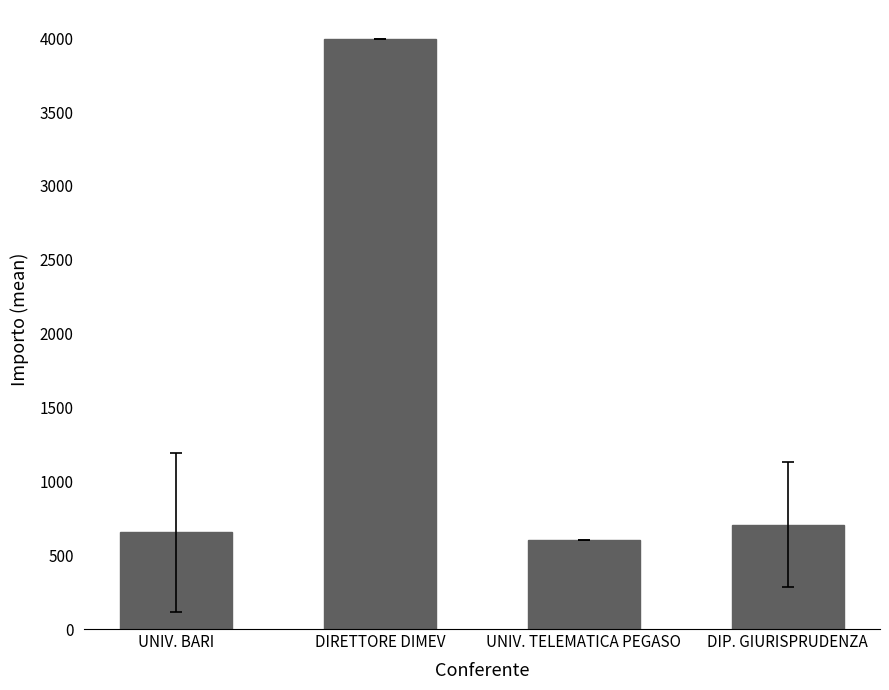

What is the approximate value at DIRETTORE DIMEV?

3991.2